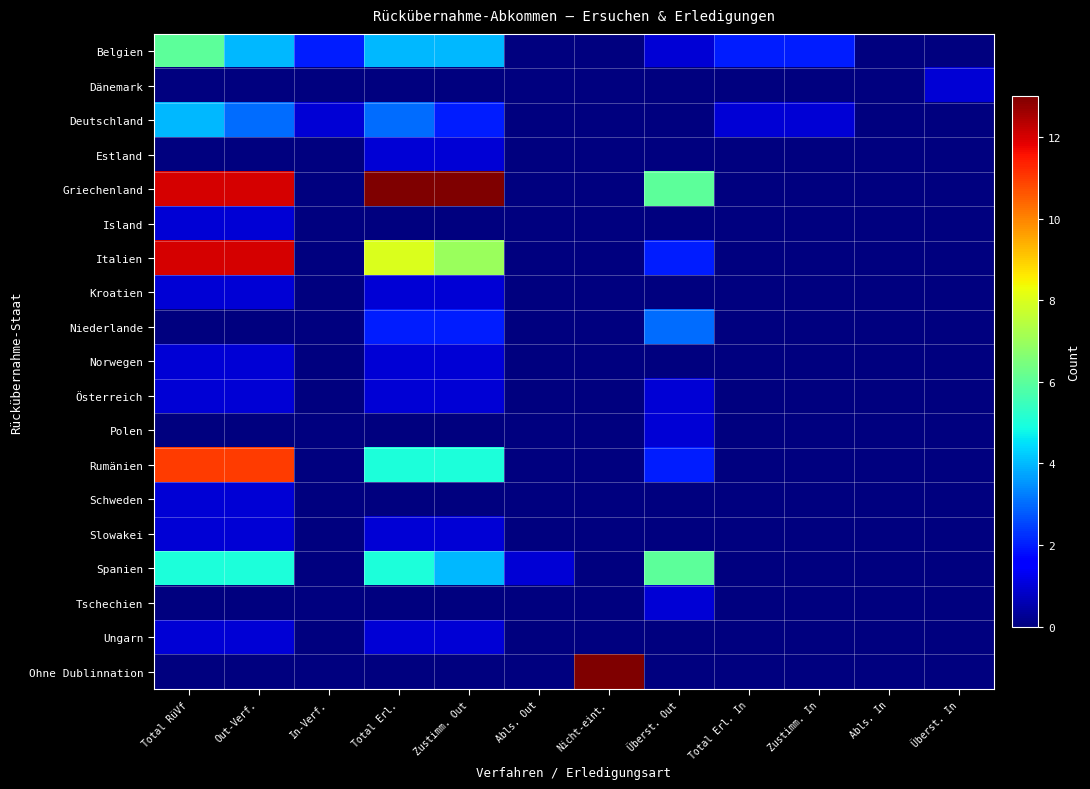

Between Nicht-eint. and Abls. In, which is larger?

Nicht-eint.